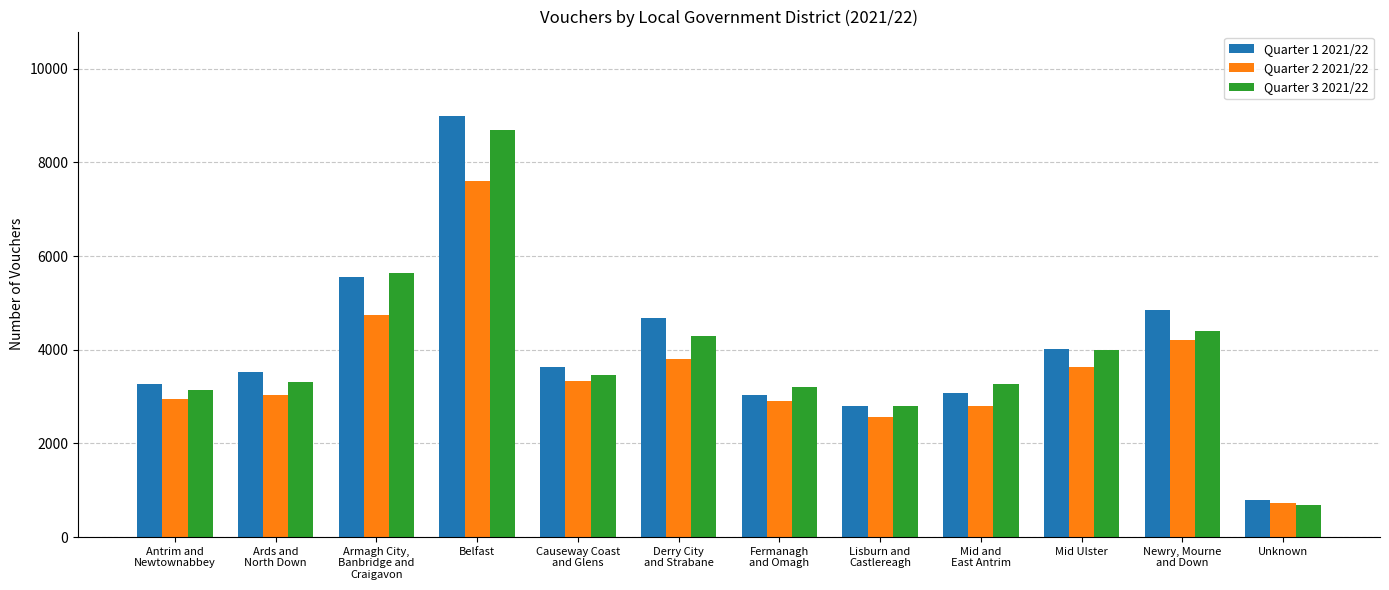

Where is Quarter 2 2021/22 nearest to the value 4166?

Newry, Mourne
and Down